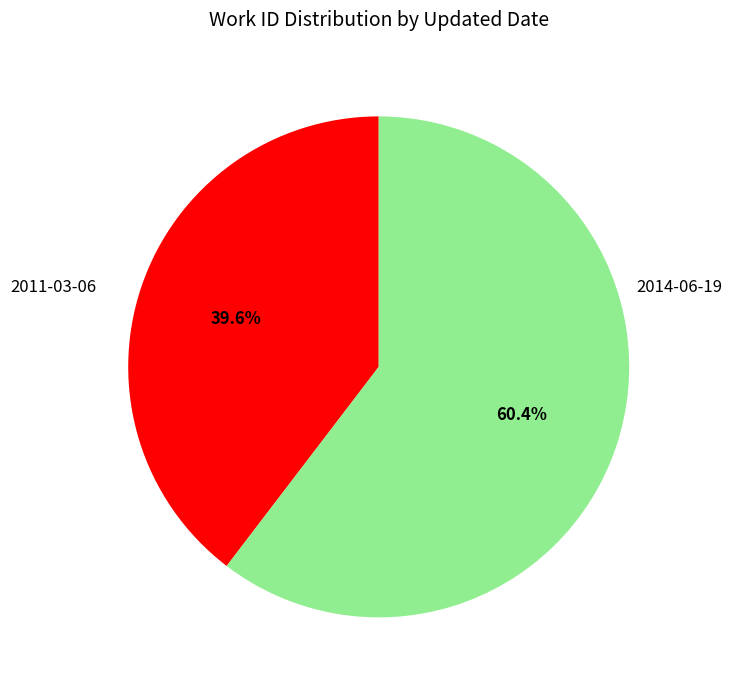

Does any single category account for the majority?

Yes